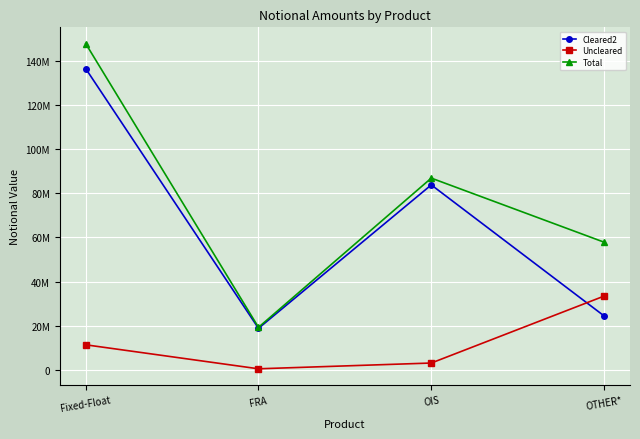

At which category does Uncleared reach its first local valley?

FRA